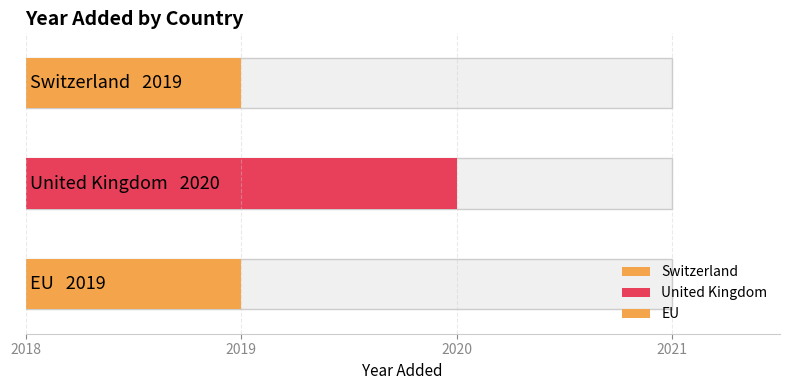

Is it true that the value at United Kingdom is 2020?

True